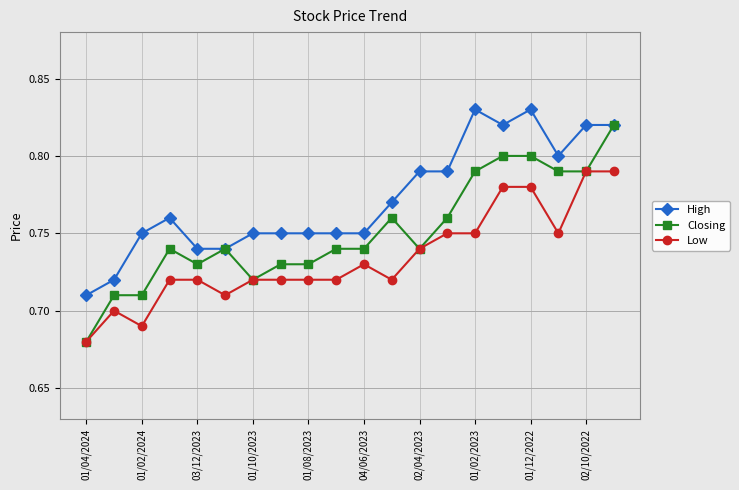

Which series has the largest total across all categories?

High